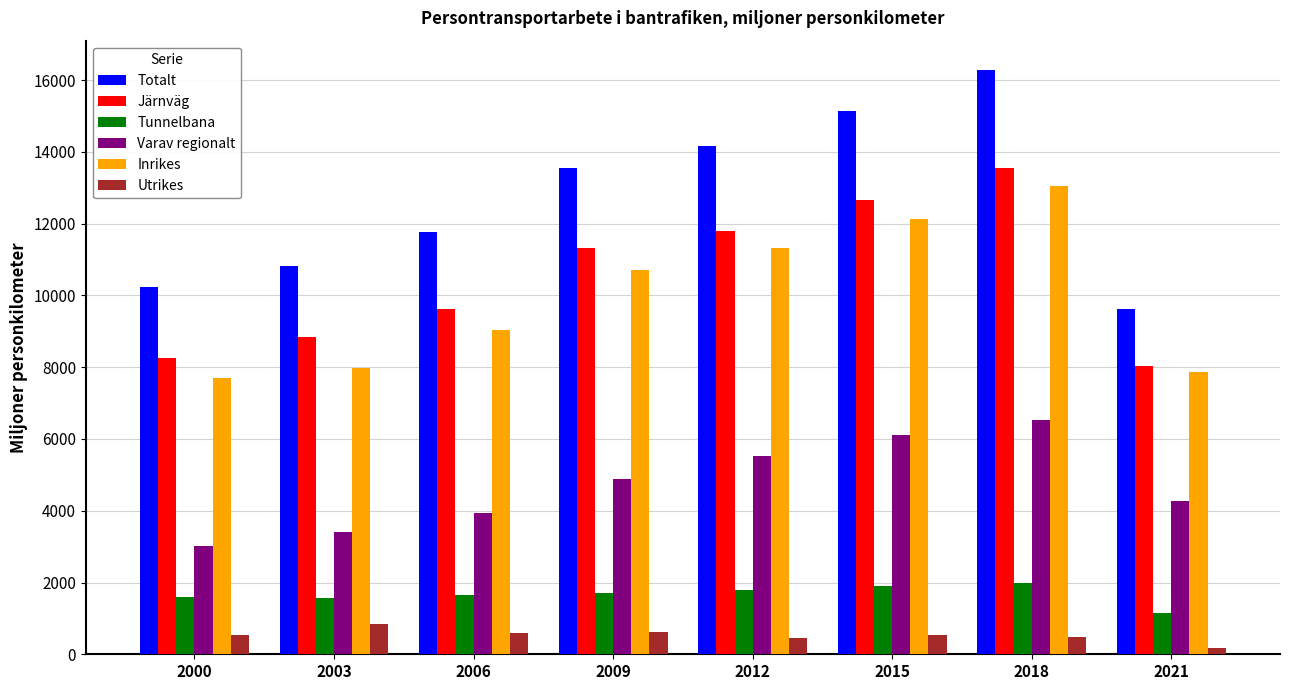

What is the average value of the Totalt series?

12698.5